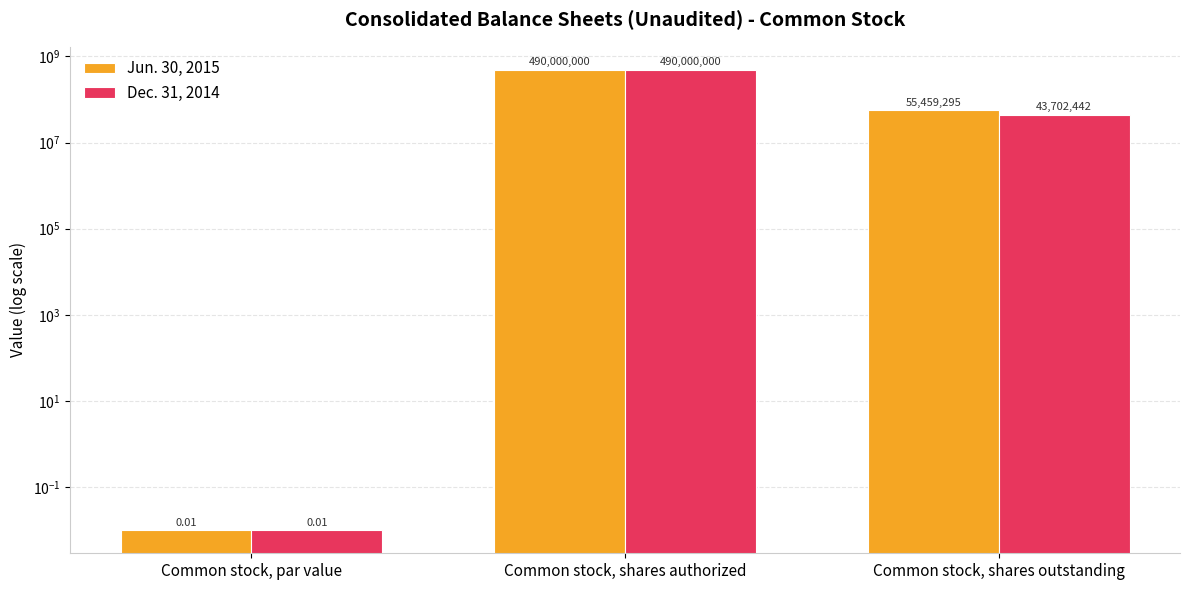

What is the difference between the maximum and minimum values in the Jun. 30, 2015 series?

490000000.0